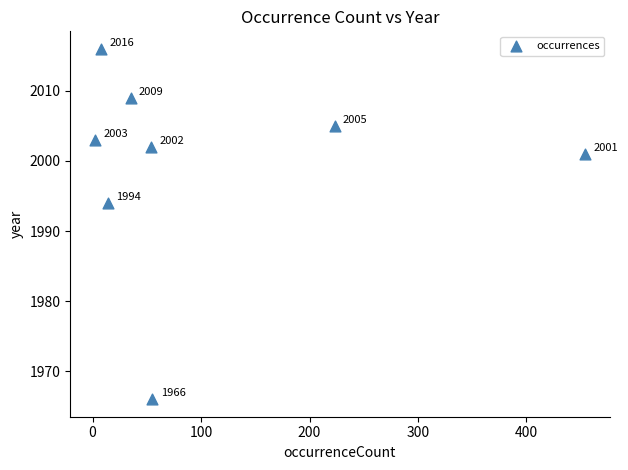

What is the average X value?

106